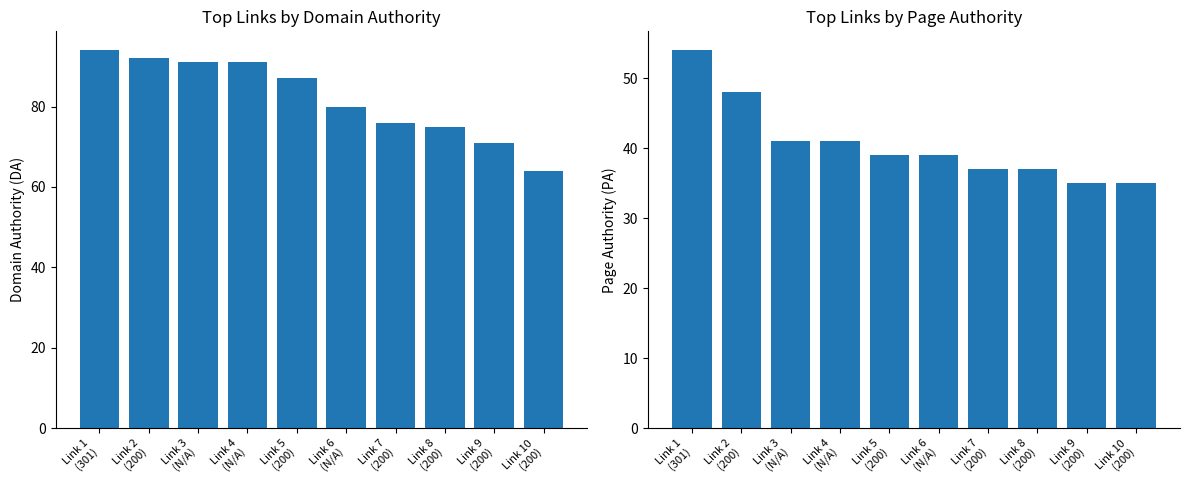

Reading left to right, extract all data points from this chart.

DA: 94	92	91	91	87	80	76	75	71	64
PA: 54	48	41	41	39	39	37	37	35	35